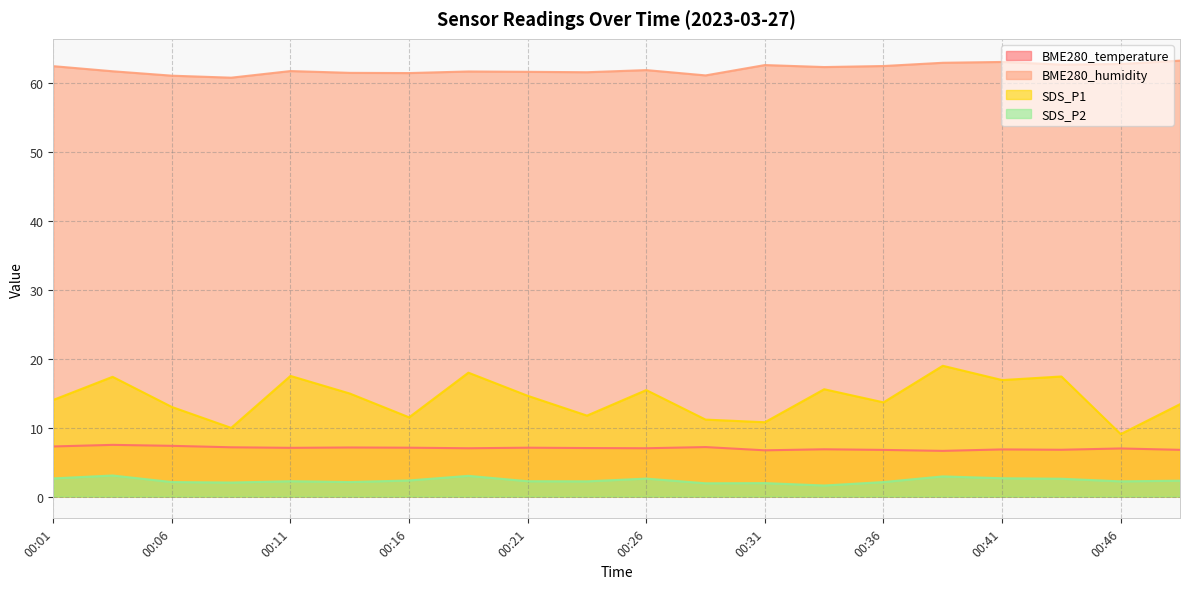

Reading right to left, extract all data points from this chart.

BME280_temperature: 6.8	7.0	6.8	6.8	6.6	6.8	6.8	6.7	7.2	7.0	7.0	7.1	7.0	7.1	7.1	7.1	7.1	7.3	7.5	7.3
BME280_humidity: 63.2	62.7	62.6	63.0	62.9	62.4	62.2	62.5	61.0	61.8	61.5	61.5	61.6	61.4	61.4	61.7	60.7	61.0	61.6	62.4
SDS_P1: 13.4	9.1	17.4	16.9	18.9	13.7	15.6	10.8	11.2	15.4	11.7	14.6	17.9	11.5	14.9	17.5	9.9	13.0	17.4	14.0
SDS_P2: 2.3	2.2	2.6	2.6	2.9	2.1	1.6	1.9	1.9	2.6	2.2	2.2	3.0	2.3	2.1	2.2	2.0	2.1	3.0	2.6